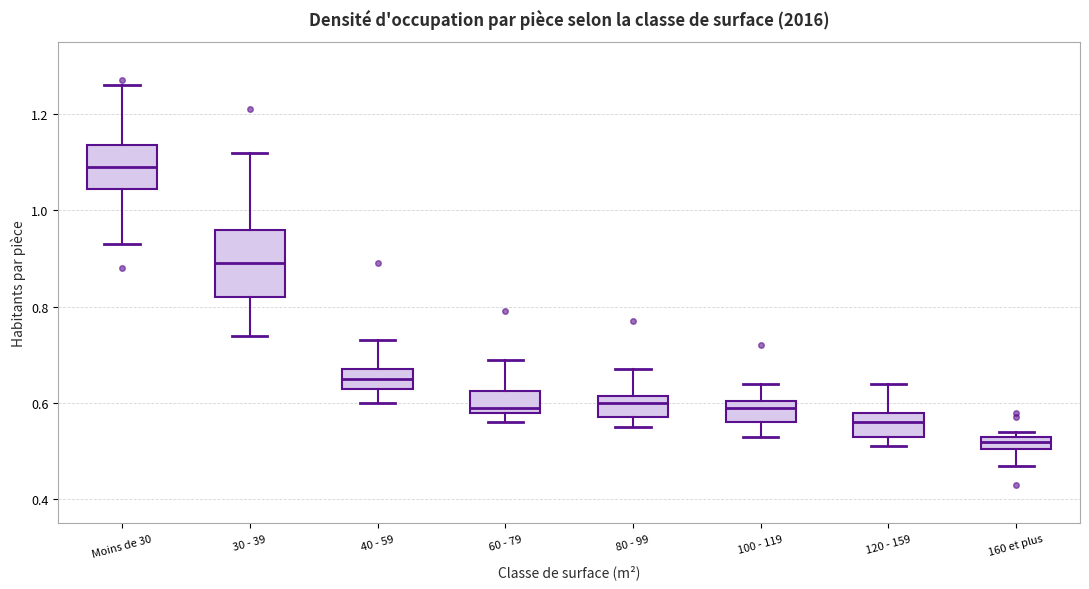

Which box has the lowest median line?

160 et plus